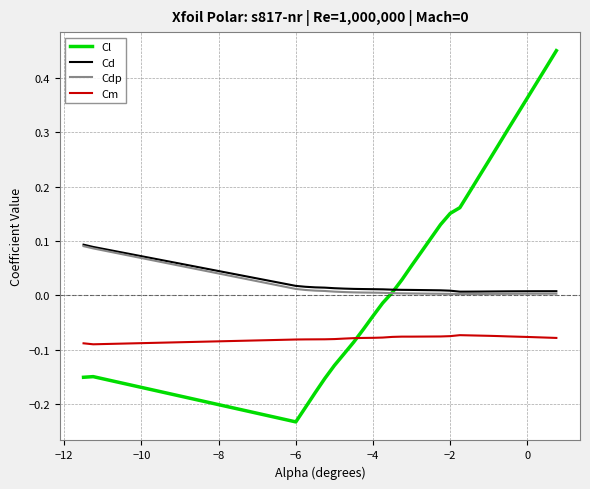

Which series has the widest spread of values?

Cl